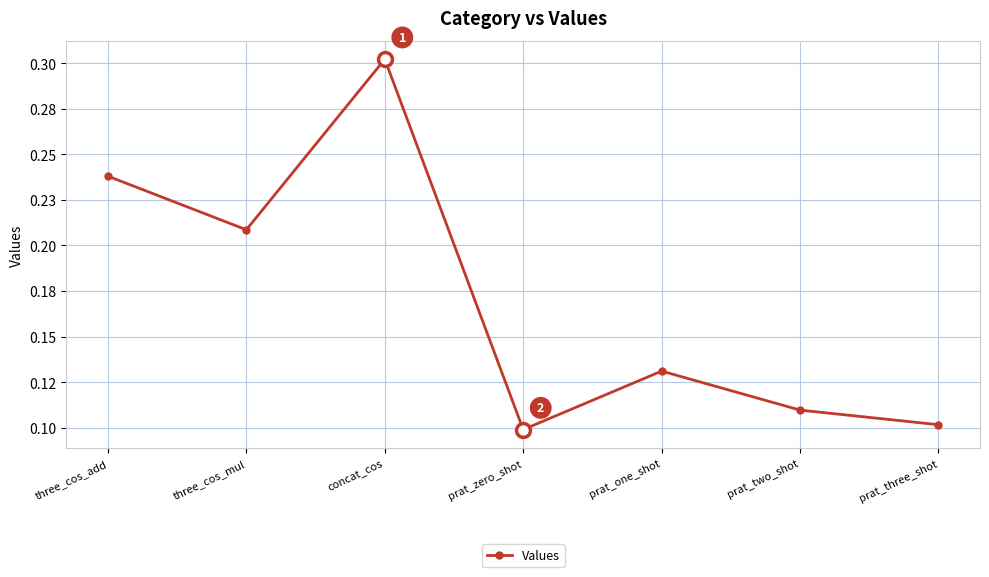

What is the label of the 3rd point from the right?

prat_one_shot